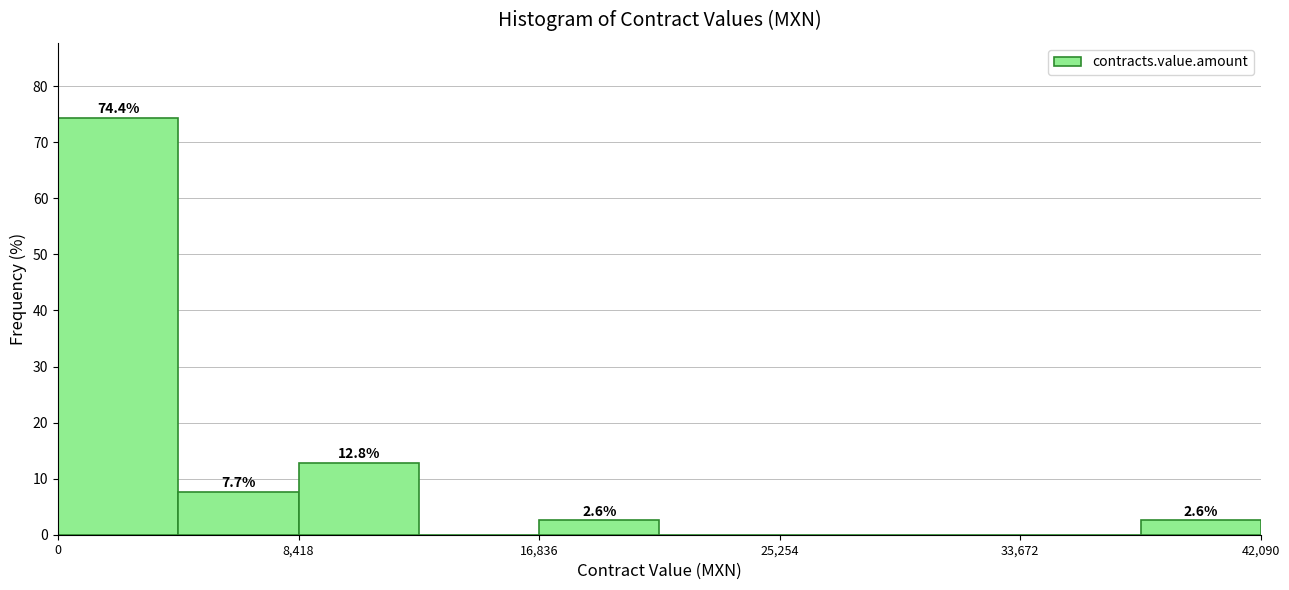

Over which range of the x-axis is the bar tallest?

0 to 4000